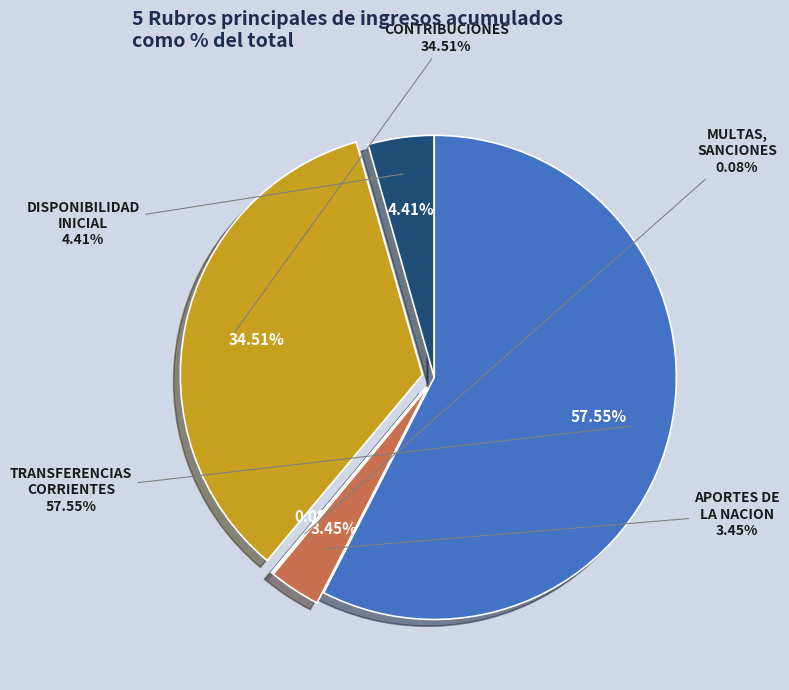

To the nearest percent, what portion does APORTES DE LA NACION represent?

3%